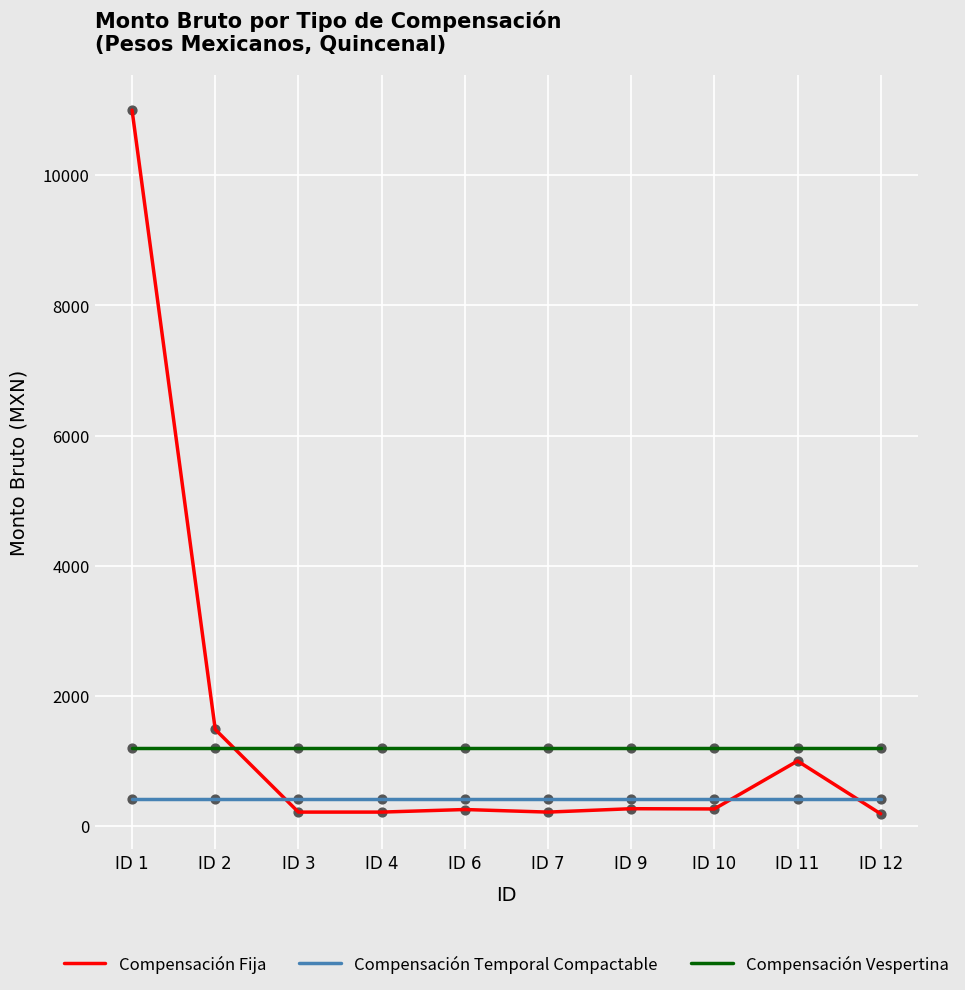

What are all the series names shown in the legend?

Compensación Fija, Compensación Temporal Compactable, Compensación Vespertina